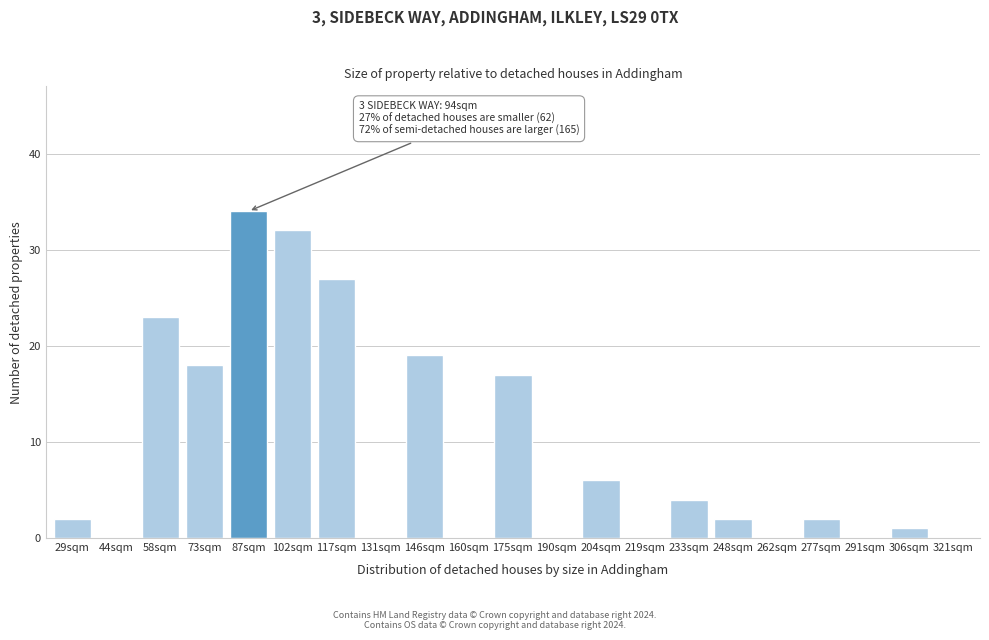

Reading left to right, what are all the values shown in this chart?

29sqm=2	44sqm=0	58sqm=23	73sqm=18	87sqm=34	102sqm=32	117sqm=27	131sqm=0	146sqm=19	160sqm=0	175sqm=17	190sqm=0	204sqm=6	219sqm=0	233sqm=4	248sqm=2	262sqm=0	277sqm=2	291sqm=0	306sqm=1	321sqm=0